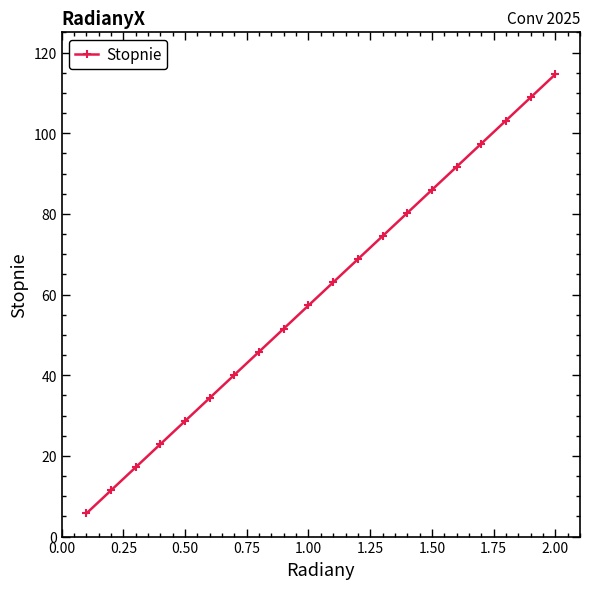

What is the smallest value displayed?

5.7